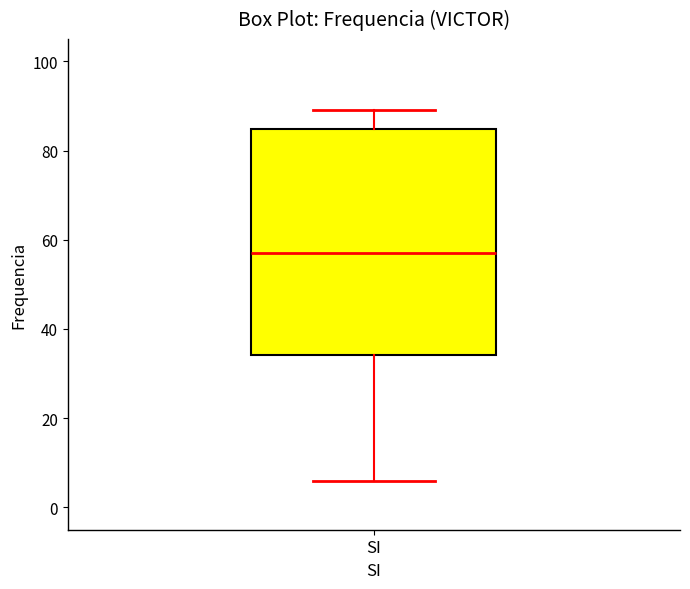

Where does the median line of the box for SI sit on the y-axis? The values are not printed on the chart, so give them approximately, as read against the axis.

58